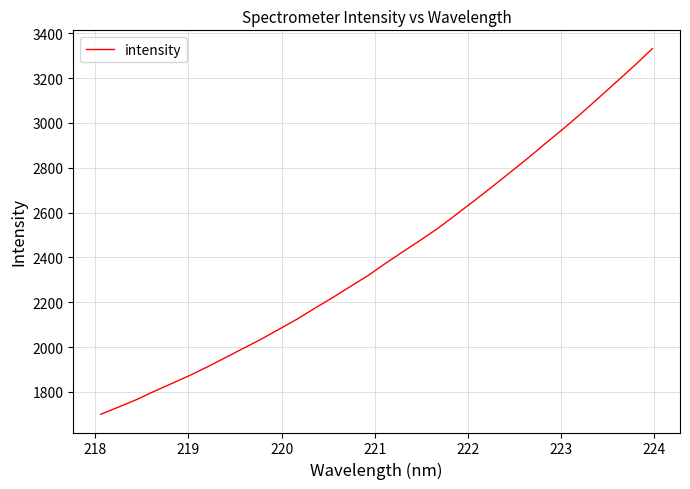

What is the average value?

2406.5